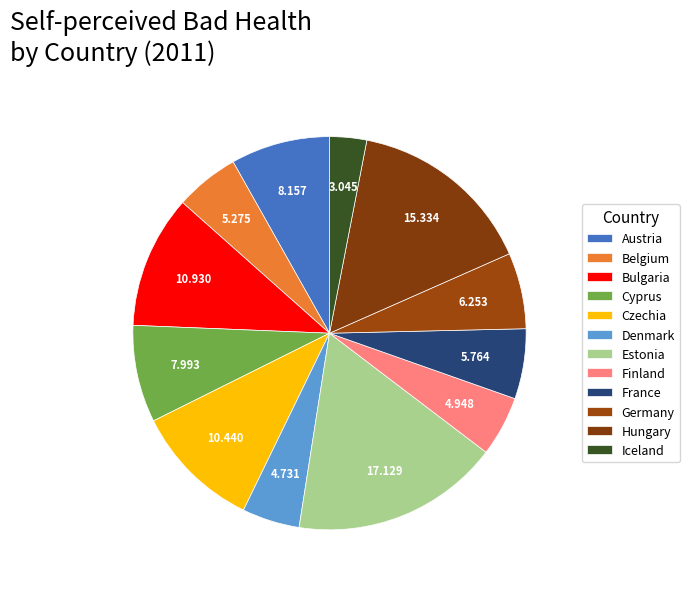

To the nearest percent, what is the difference between the largest and smallest slice percentages?

14%